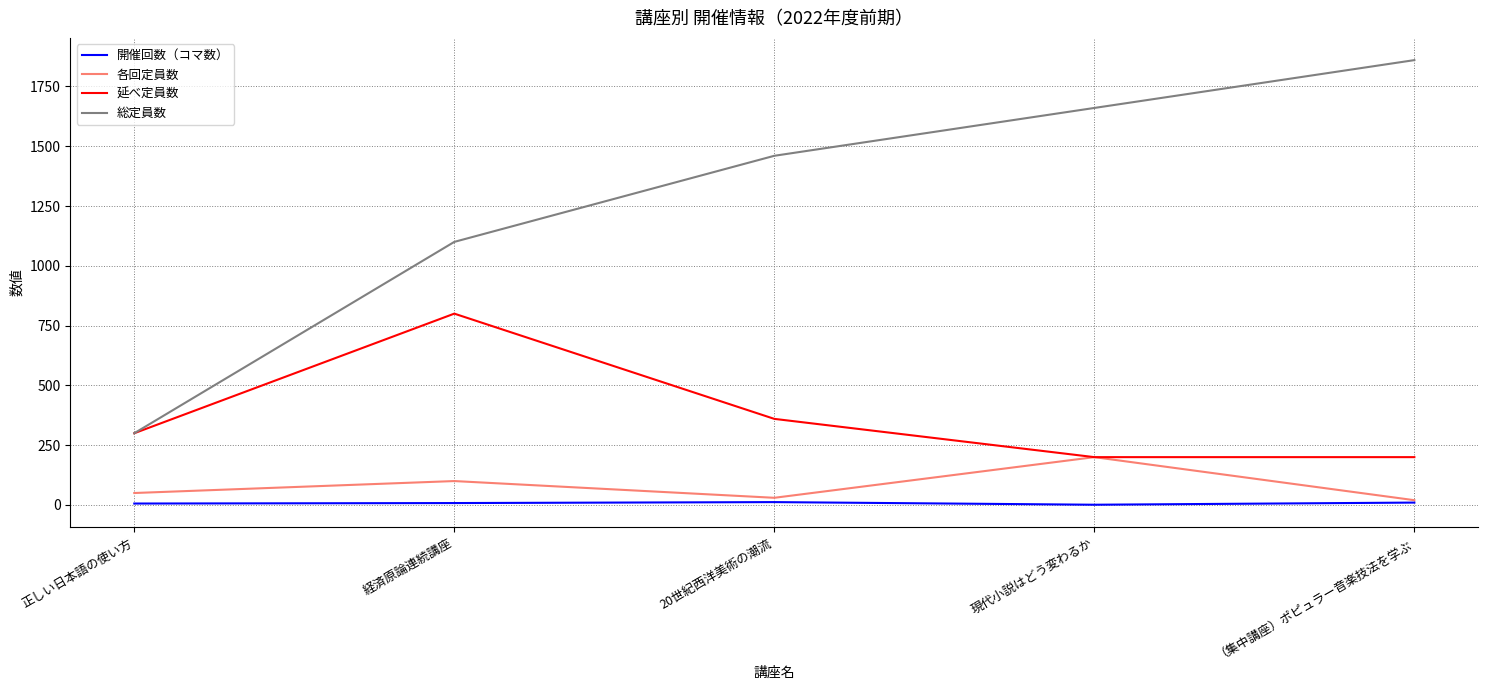

Which series has the widest spread of values?

総定員数